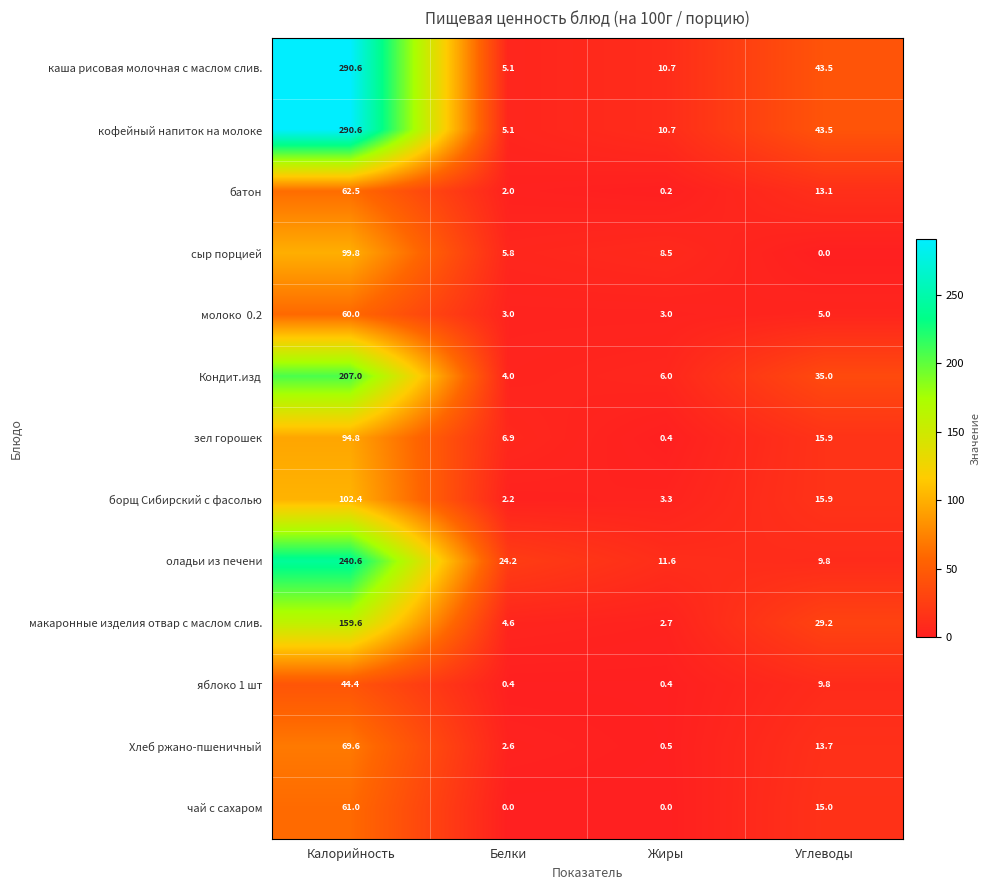

True or false: Хлеб ржано-пшеничный has a value of 0.6 at Белки.

False